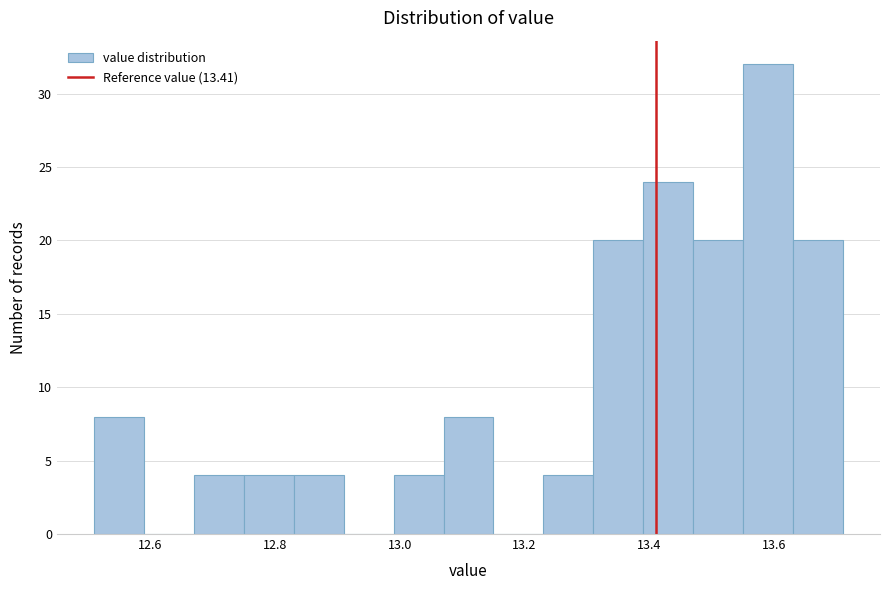

How tall is the bar that spans 12.99 to 13.07 on the x-axis? Neither the bar edges nor the heights are printed on the chart, so give them approximately, as read against the axes.

4